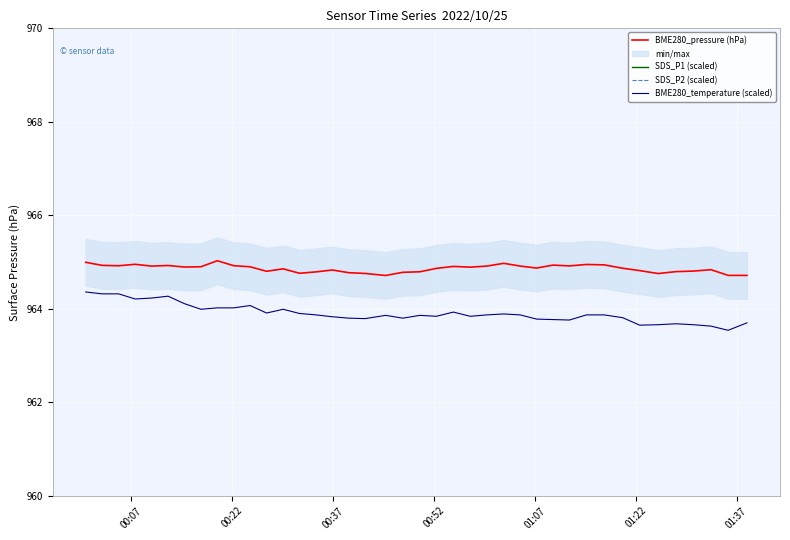

Reading left to right, list all the values displayed in this chart.

BME280_pressure (hPa): 965.0	964.9	964.9	965.0	964.9	964.9	964.9	964.9	965.0	964.9	964.9	964.8	964.9	964.8	964.8	964.8	964.8	964.8	964.7	964.8	964.8	964.9	964.9	964.9	964.9	965.0	964.9	964.9	964.9	964.9	964.9	964.9	964.9	964.8	964.8	964.8	964.8	964.8	964.7	964.7
SDS_P1 (scaled): 1034.3	1057.0	1080.3	1012.0	1004.0	1030.3	1041.3	1019.3	1001.7	1057.0	1039.7	1008.7	1009.7	1009.0	1038.7	1038.3	1026.0	1018.7	1023.0	1015.7	1005.7	1009.0	998.7	991.7	1012.7	995.0	993.3	1001.7	1003.3	1037.5	989.5	1002.0	1050.7	1018.7	1054.7	1057.3	1047.7	1033.0	1036.7	1039.7
SDS_P2 (scaled): 996.5	995.0	993.3	989.5	990.5	992.8	995.0	993.0	988.0	991.0	989.7	988.0	987.7	989.0	992.3	988.7	988.7	991.0	985.0	985.0	988.0	988.0	986.0	984.0	988.0	985.5	981.0	987.0	986.7	986.0	979.5	984.3	994.3	991.8	999.3	997.0	999.7	993.3	991.0	987.3
BME280_temperature (scaled): 964.4	964.3	964.3	964.2	964.2	964.3	964.1	964.0	964.0	964.0	964.1	963.9	964.0	963.9	963.9	963.8	963.8	963.8	963.9	963.8	963.9	963.8	963.9	963.8	963.9	963.9	963.9	963.8	963.8	963.8	963.9	963.9	963.8	963.6	963.7	963.7	963.7	963.6	963.5	963.7